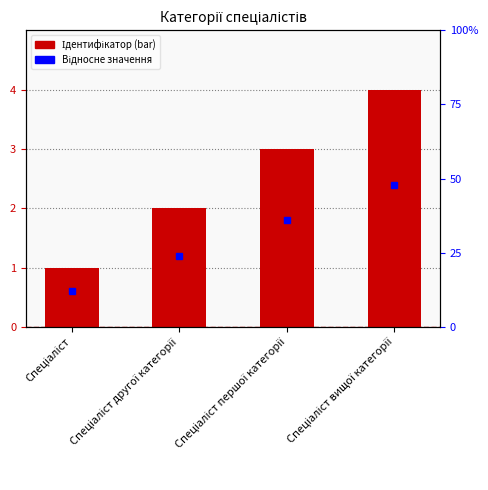

The value at Спеціаліст першої категорії is 1. True or false?

False